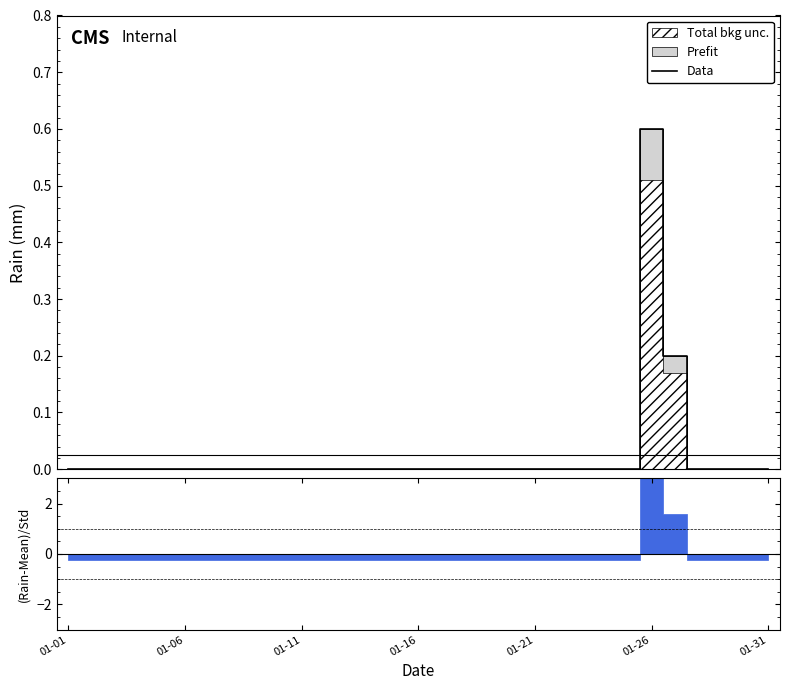

What is the maximum value for Data?

0.6